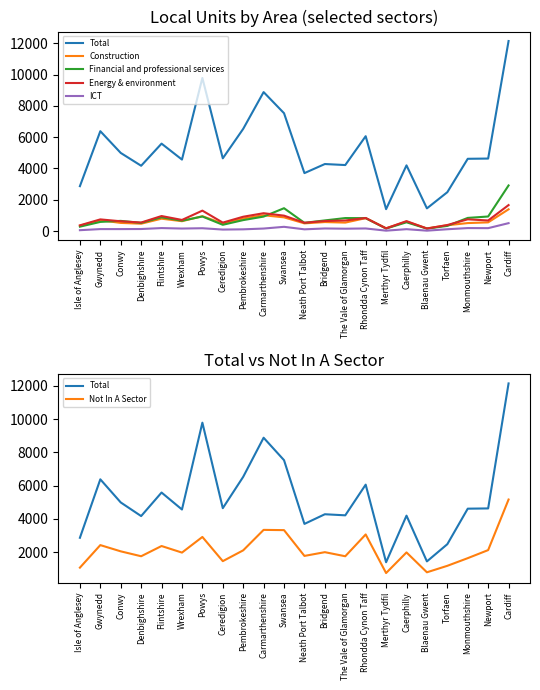

Does the chart have visible grid lines?

No